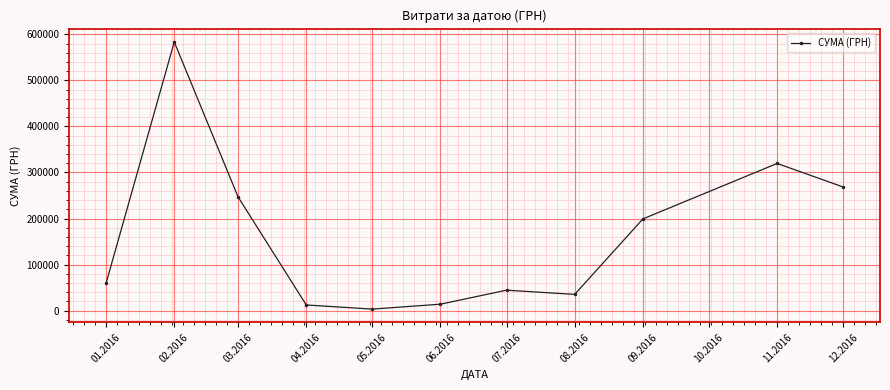

The value at 01.2016 is 59222.9. True or false?

True